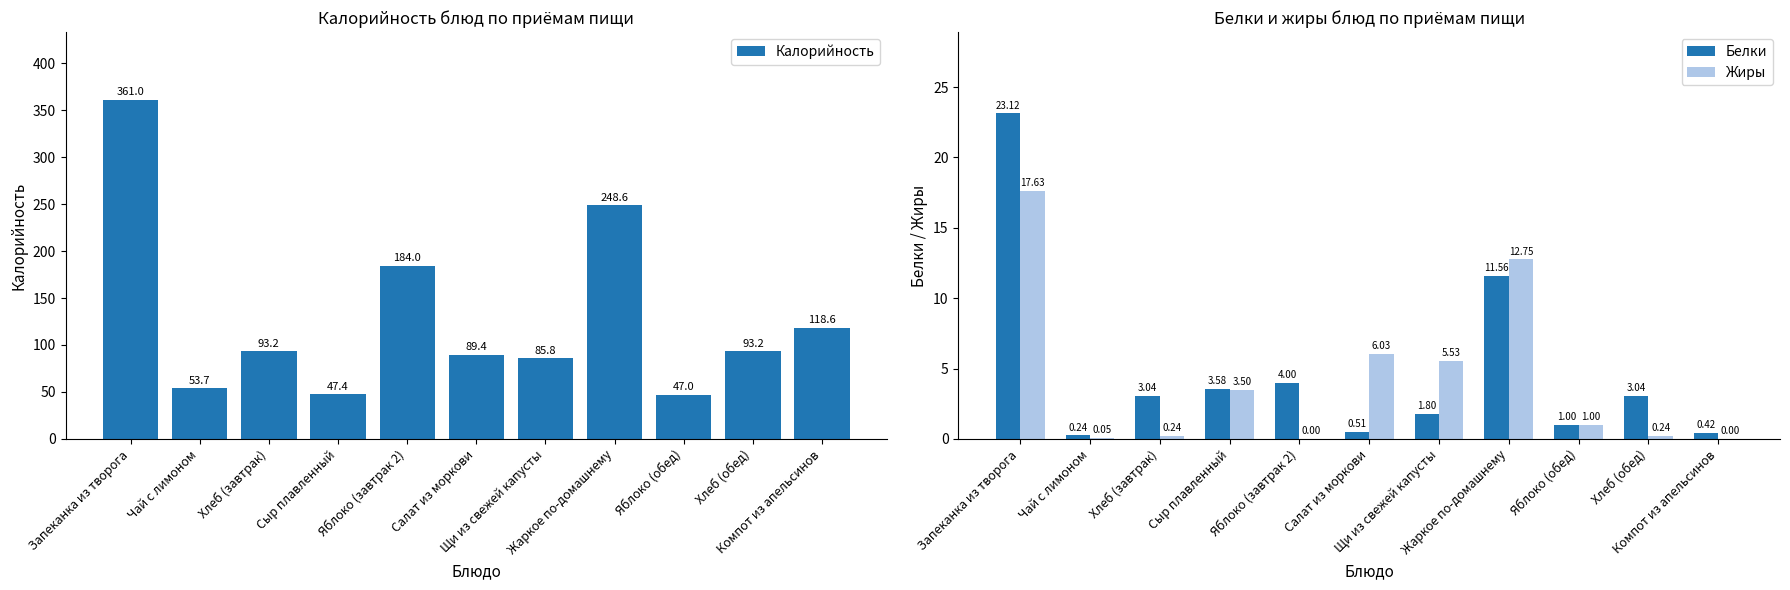

Which series has the largest total across all categories?

Калорийность